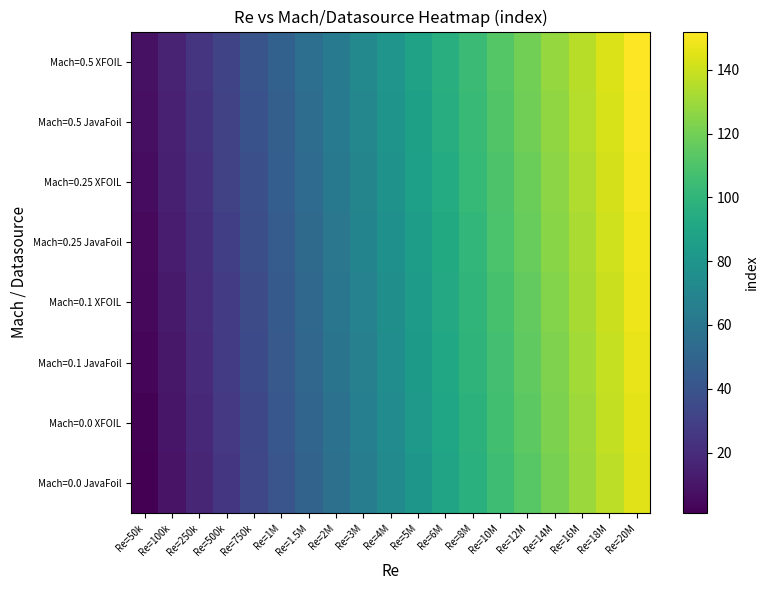

What is the difference between the highest and lowest values at Re=8M?

7